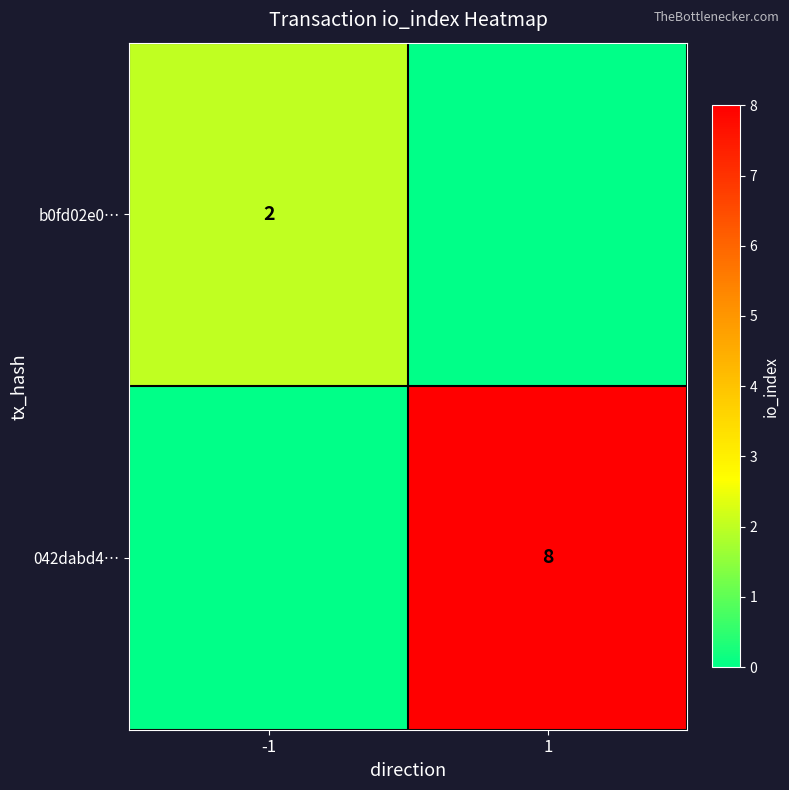

The b0fd02e0… series shows 3 at -1. True or false?

False